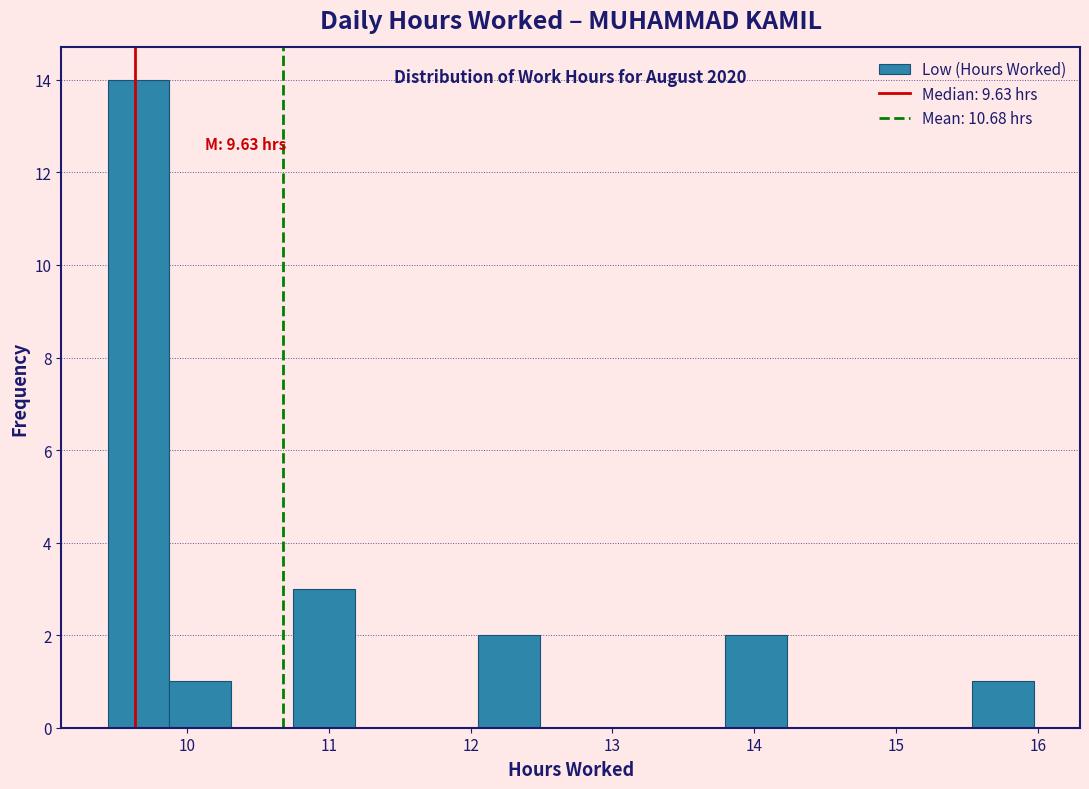

Over which range of the x-axis is the bar tallest?

9.4 to 9.9